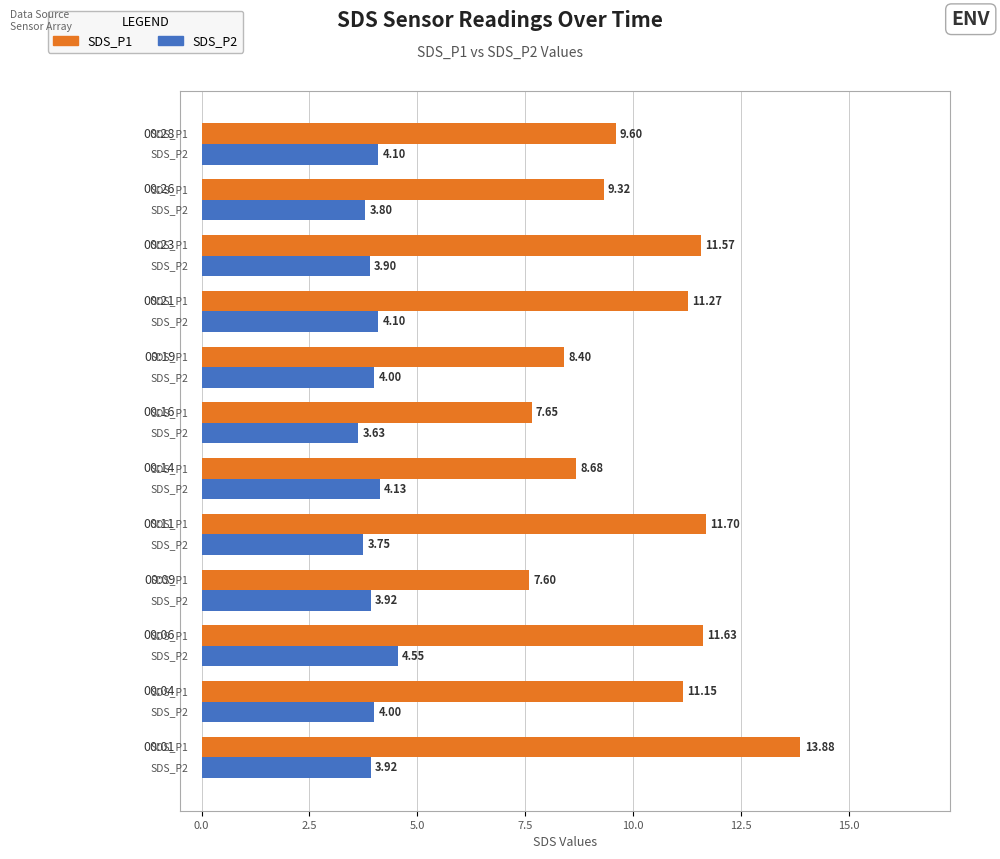

What are all the series names shown in the legend?

SDS_P1, SDS_P2